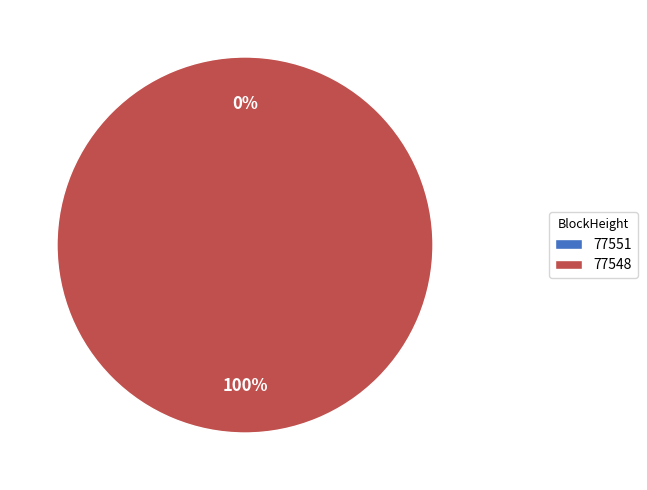

To the nearest percent, what percentage of the pie is 77548?

100%